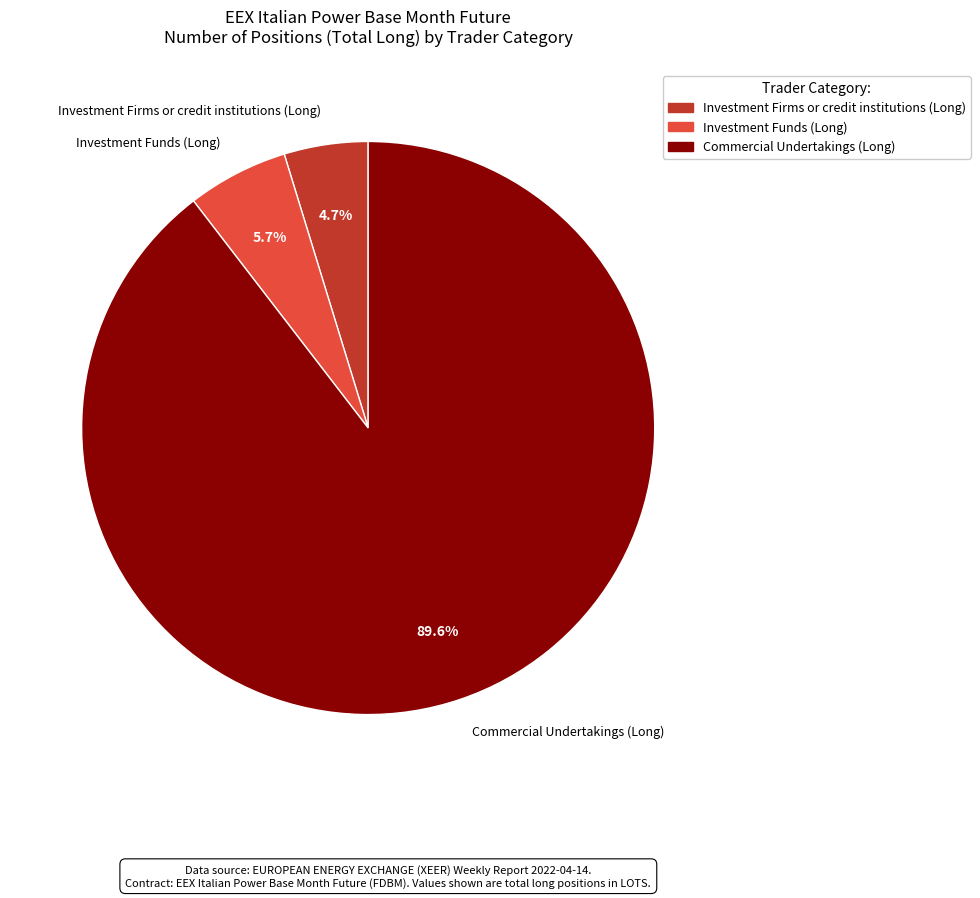

Approximately how many times larger is the value at Investment Funds (Long) compared to Investment Firms or credit institutions (Long)?

1.2